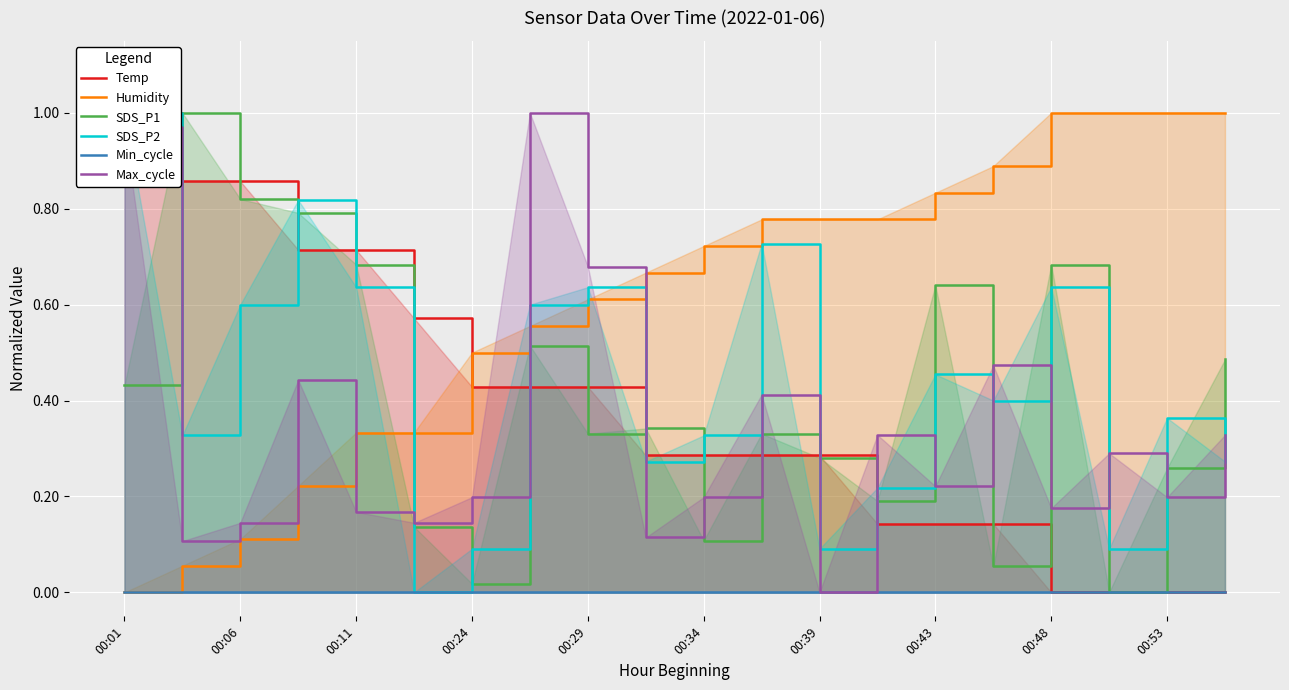

How many times do Max_cycle and SDS_P2 cross each other?

9